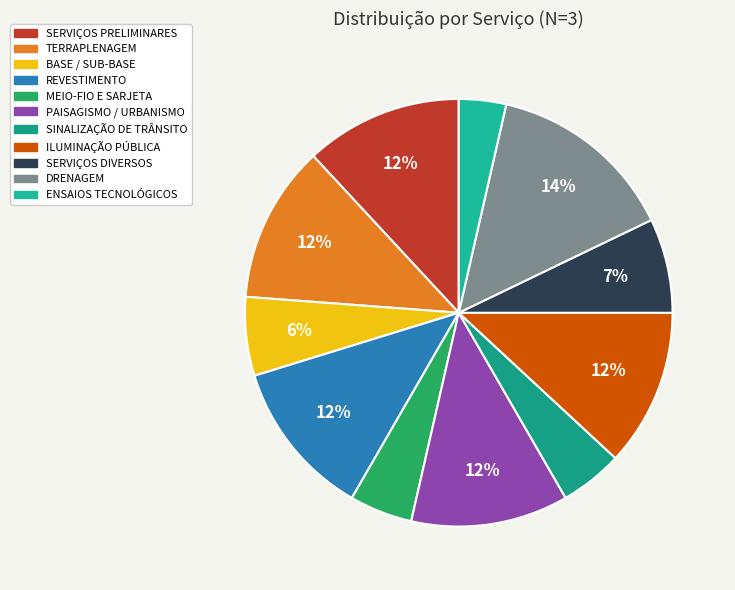

Is BASE / SUB-BASE the majority of the pie?

No